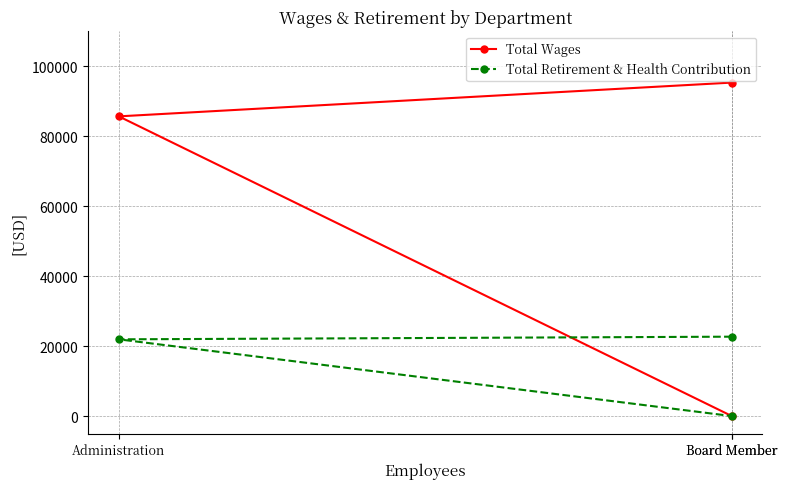

Where is Total Wages nearest to the value 47674?

Administration